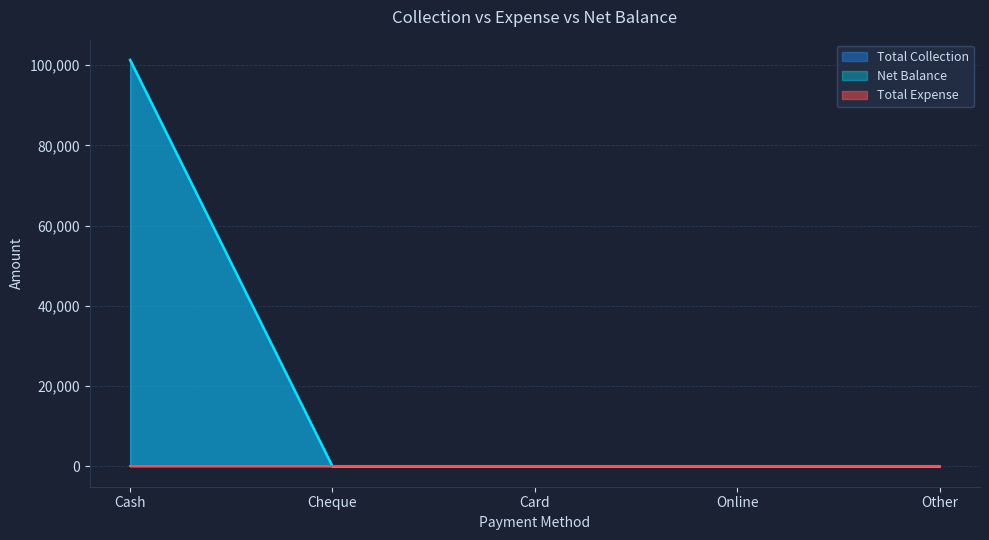

What position from the left is Online?

4